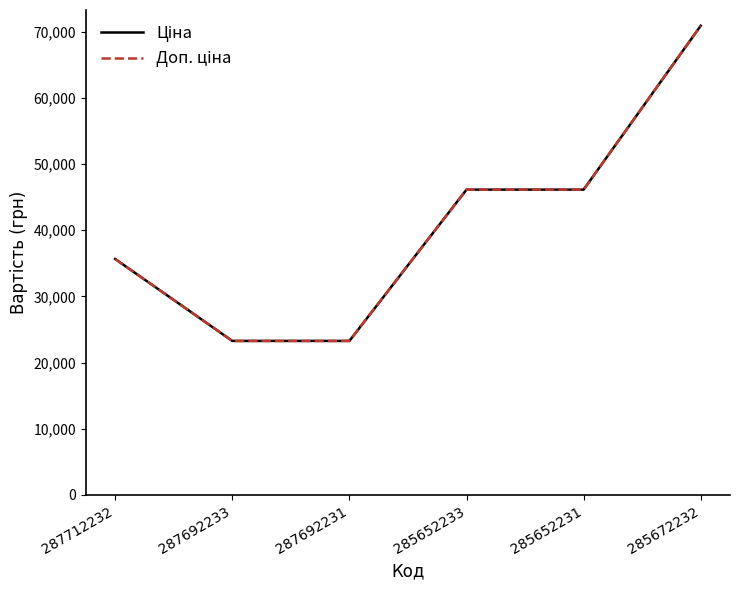

How many lines are shown in the chart?

2